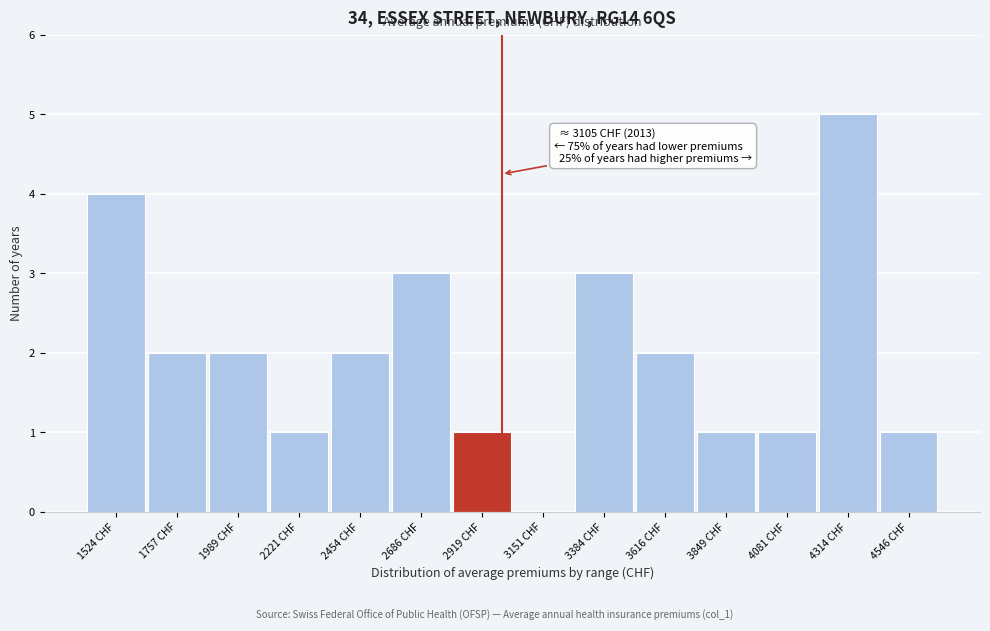

Reading left to right, extract all data points from this chart.

1524 CHF=4	1757 CHF=2	1989 CHF=2	2221 CHF=1	2454 CHF=2	2686 CHF=3	2919 CHF=1	3151 CHF=0	3384 CHF=3	3616 CHF=2	3849 CHF=1	4081 CHF=1	4314 CHF=5	4546 CHF=1